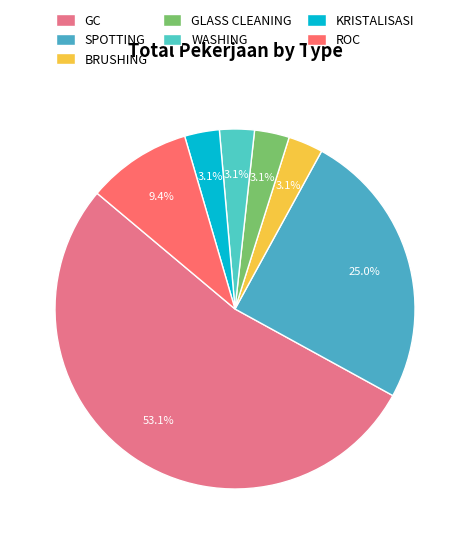

What is the change in value from GC to SPOTTING?

-9